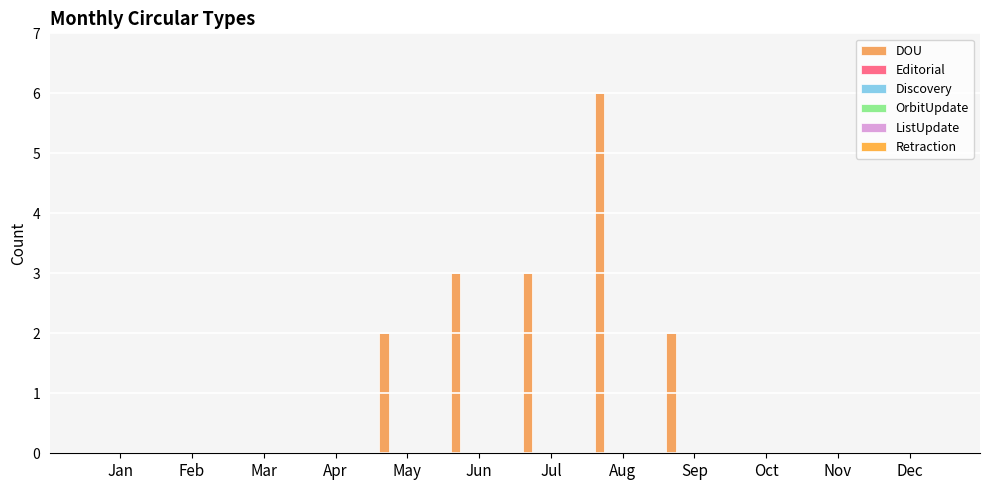

What is the greatest value displayed?

6